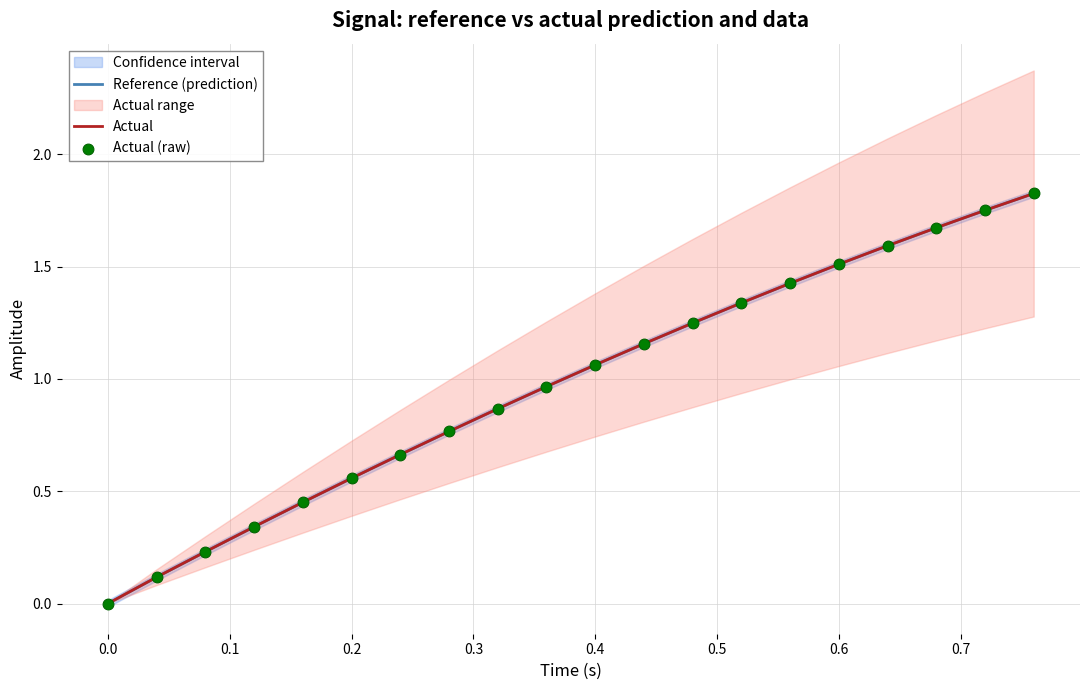

Which series has the largest total across all categories?

Actual